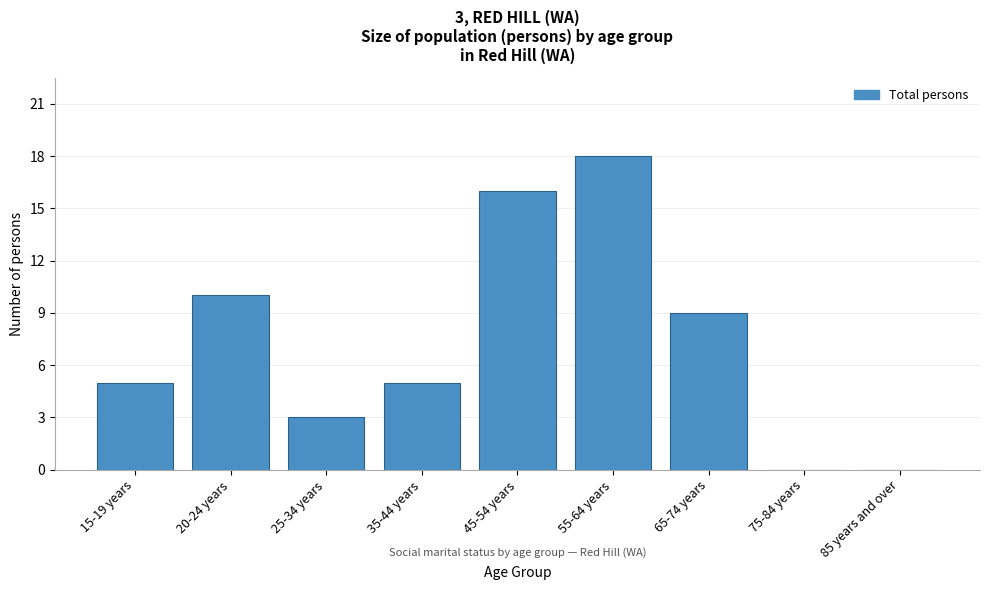

Reading left to right, what are all the values shown in this chart?

15-19 years=5	20-24 years=10	25-34 years=3	35-44 years=5	45-54 years=16	55-64 years=18	65-74 years=9	75-84 years=0	85 years and over=0